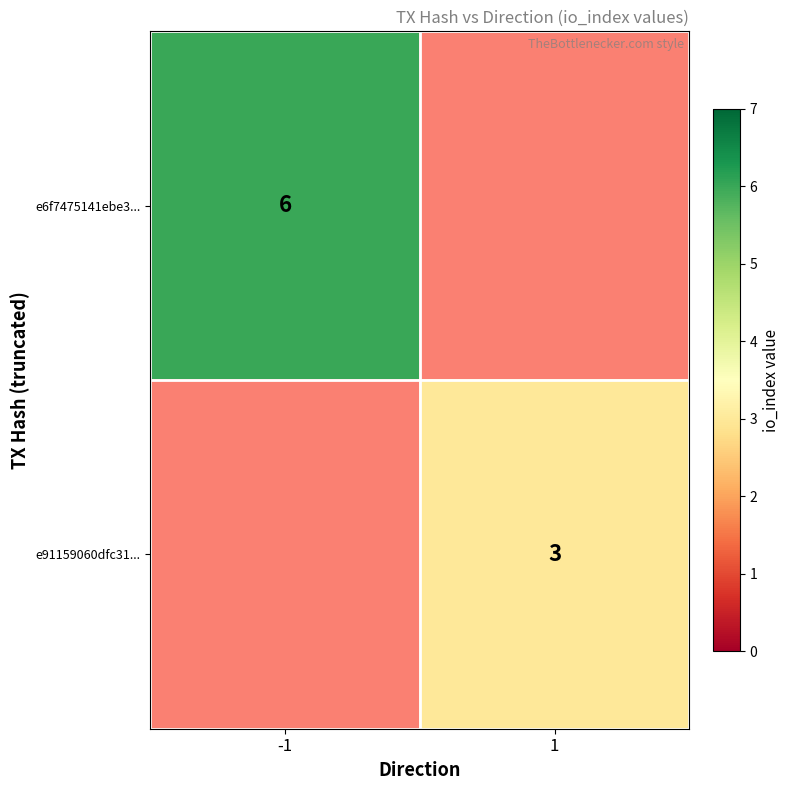

Is it true that e91159060dfc31... equals 1 at 1?

False